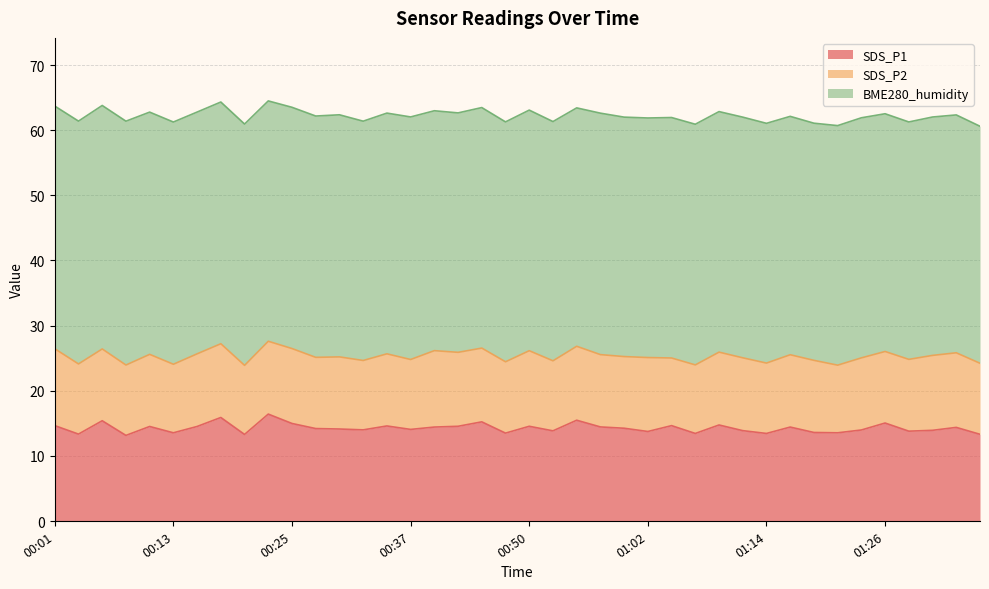

Is it true that BME280_humidity equals 37.0 at 00:25?

True